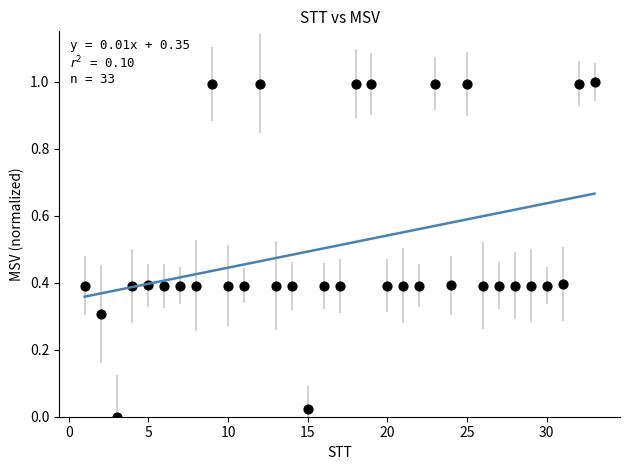

What is the range of Y values (max minus min)?

1.0